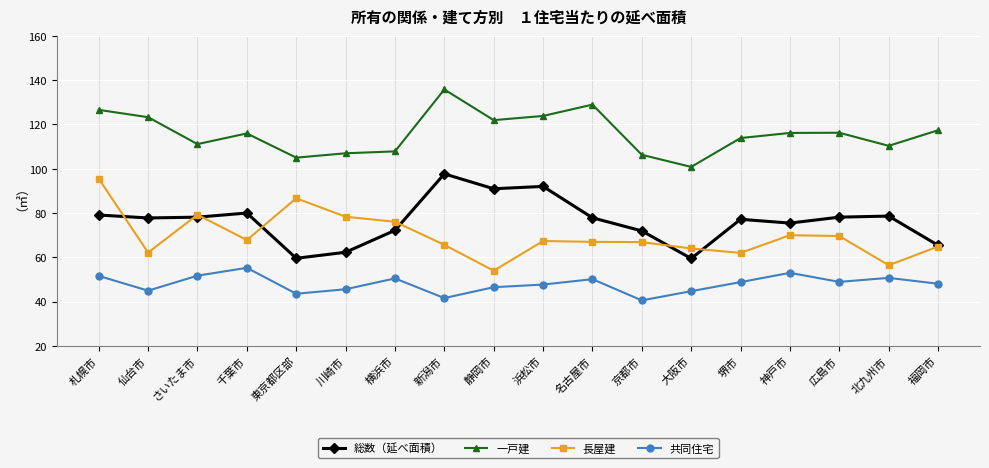

What position from the right is さいたま市?

16